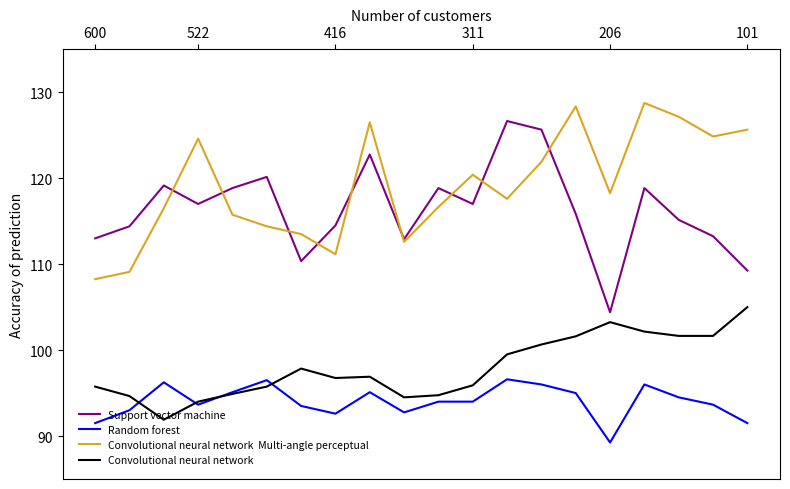

Reading right to left, list all the values displayed in this chart.

Support vector machine: 15.8	16.6	17.0	17.8	14.9	17.2	19.1	19.3	17.4	17.8	16.6	18.6	16.9	16.1	18.0	17.8	17.4	17.8	16.9	16.6
Random forest: 12.3	12.7	12.9	13.2	11.8	13.0	13.2	13.3	12.8	12.8	12.6	13.0	12.5	12.7	13.3	13.0	12.7	13.2	12.6	12.3
Convolutional neural network  Multi-angle perceptual: 19.1	19.0	19.4	19.8	17.6	19.7	18.4	17.5	18.1	17.3	16.5	19.3	16.2	16.7	16.9	17.1	18.9	17.3	15.8	15.7
Convolutional neural network: 15.0	14.3	14.3	14.4	14.7	14.3	14.1	13.9	13.2	12.9	12.9	13.4	13.3	13.6	13.2	13.0	12.8	12.4	12.9	13.2